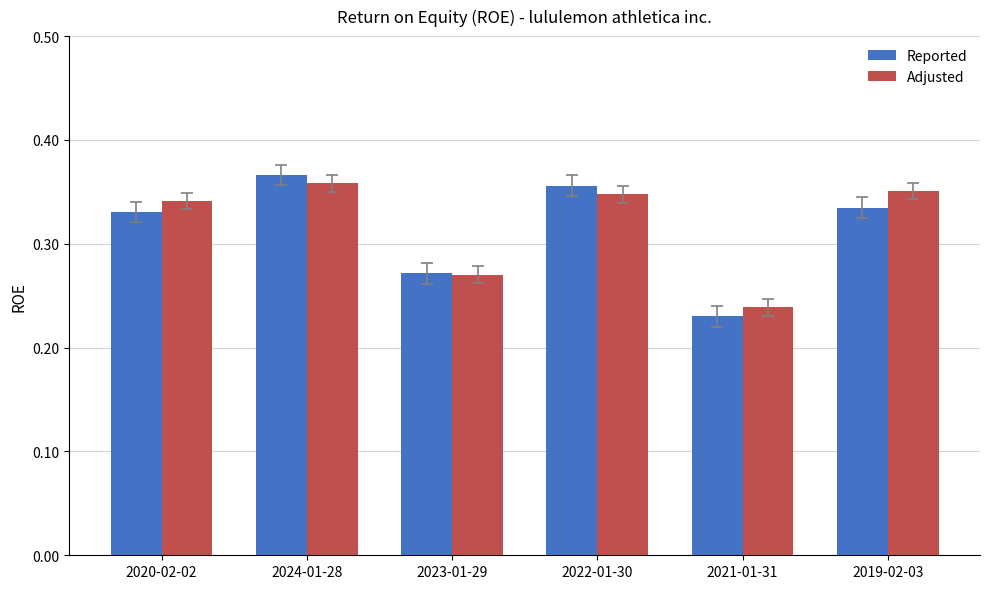

List the series in order of their peak value, highest first.

Reported, Adjusted